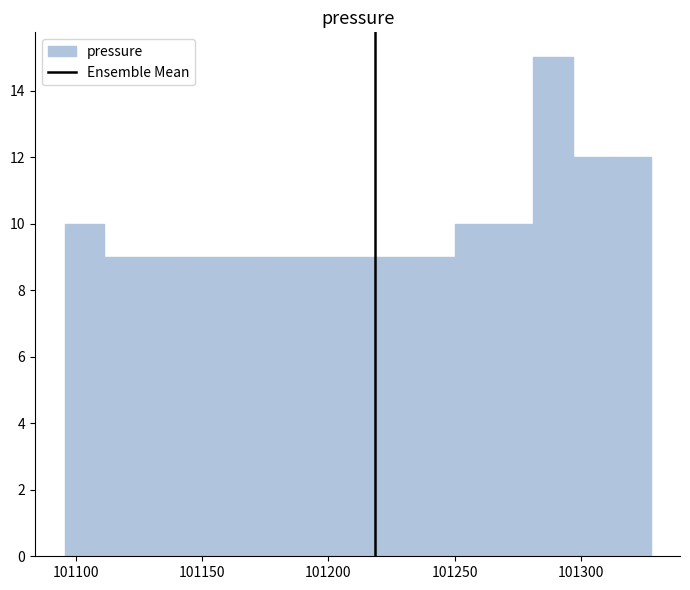

Read against the x-axis, roughly where is the centre of the tallest bar?

101290